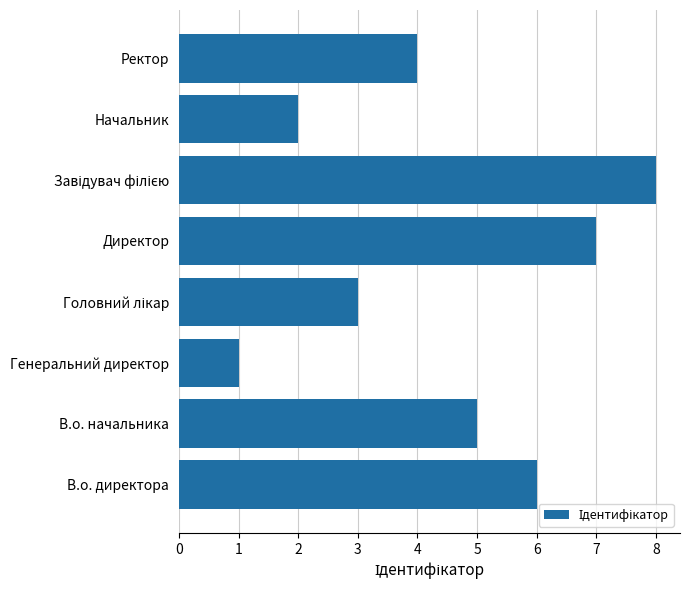

Count the values in the range 3 to 7.

5